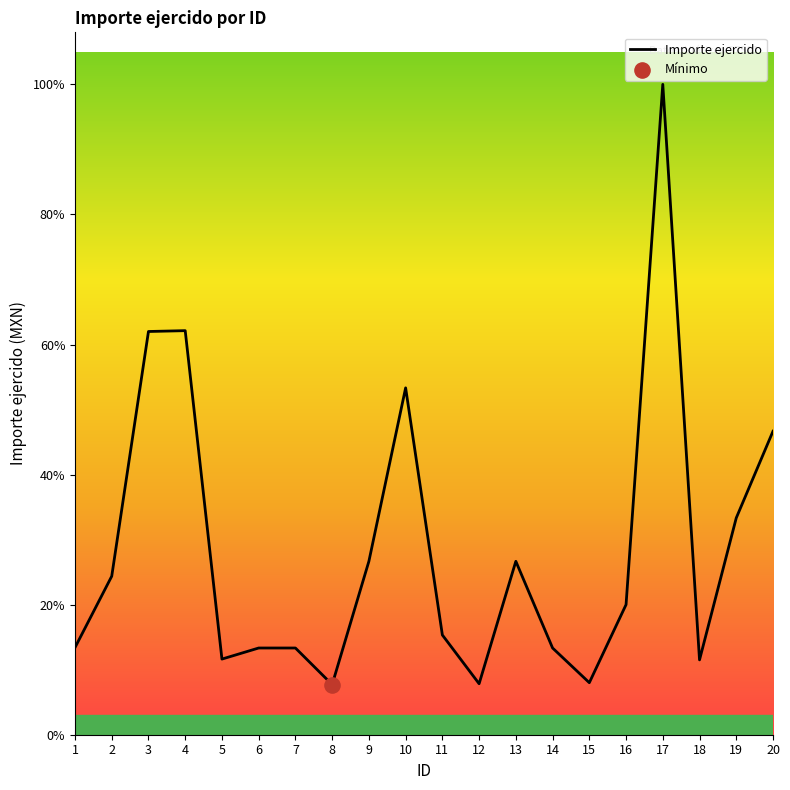

Which has a higher value, 14 or 13?

13